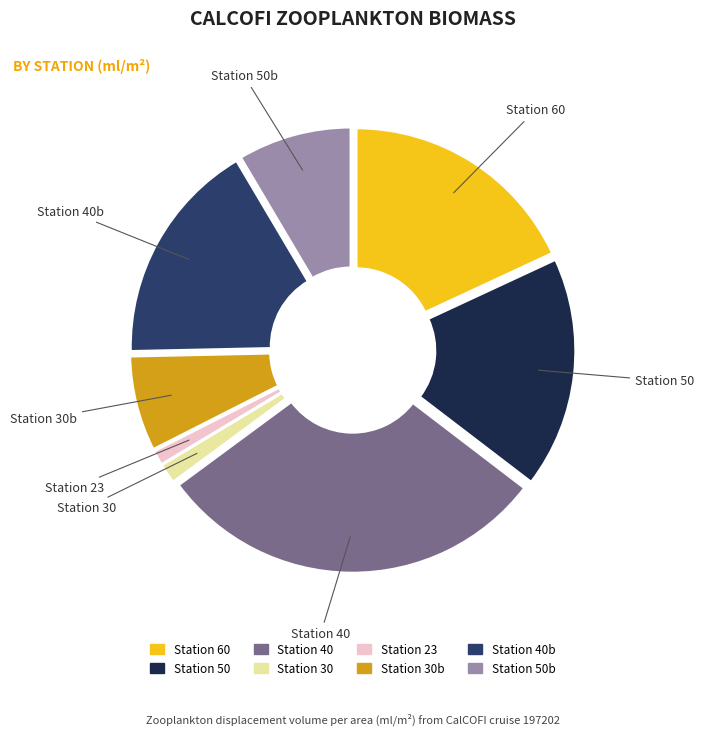

Is Station 23 the majority of the pie?

No